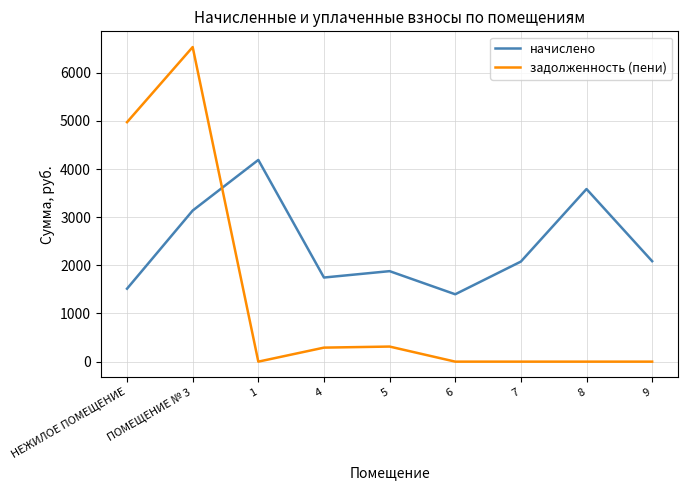

The задолженность (пени) series shows -3212.4 at 1. True or false?

False